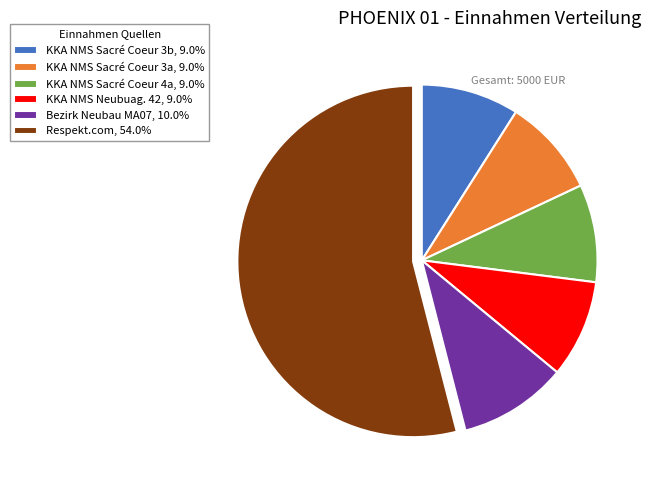

The Respekt.com slice represents 54% of the pie. True or false?

True